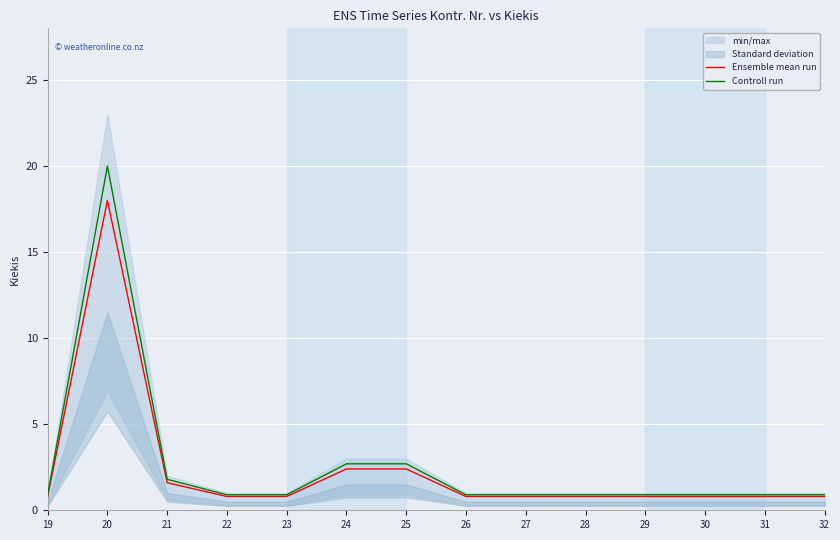

True or false: Controll run has a value of 0.9 at 32.

True